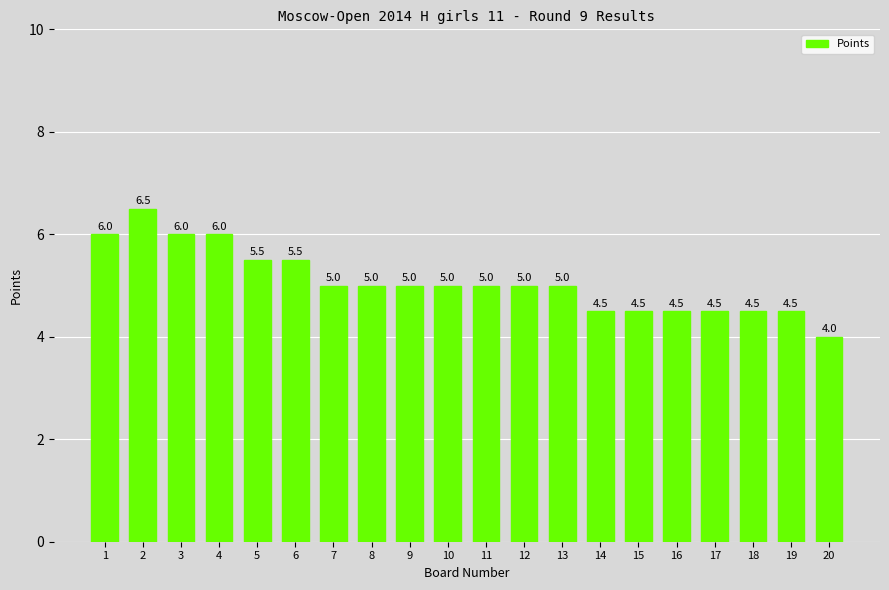

Which has a higher value, 16 or 7?

7